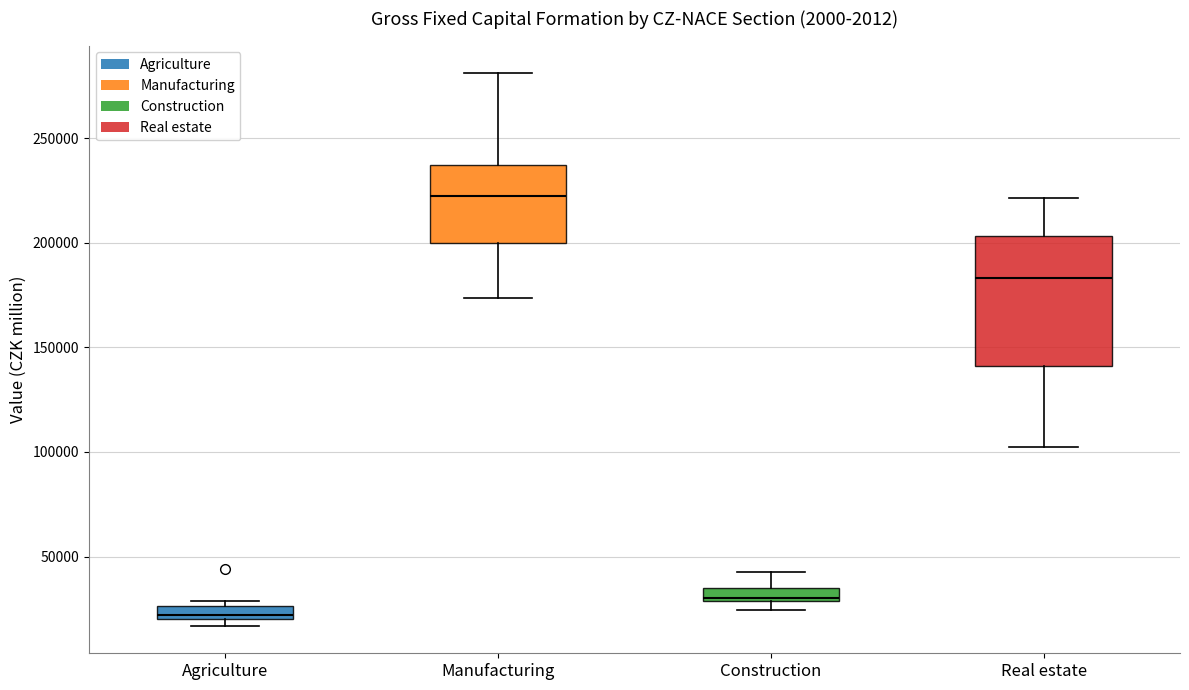

Which box's median line is the highest?

Manufacturing